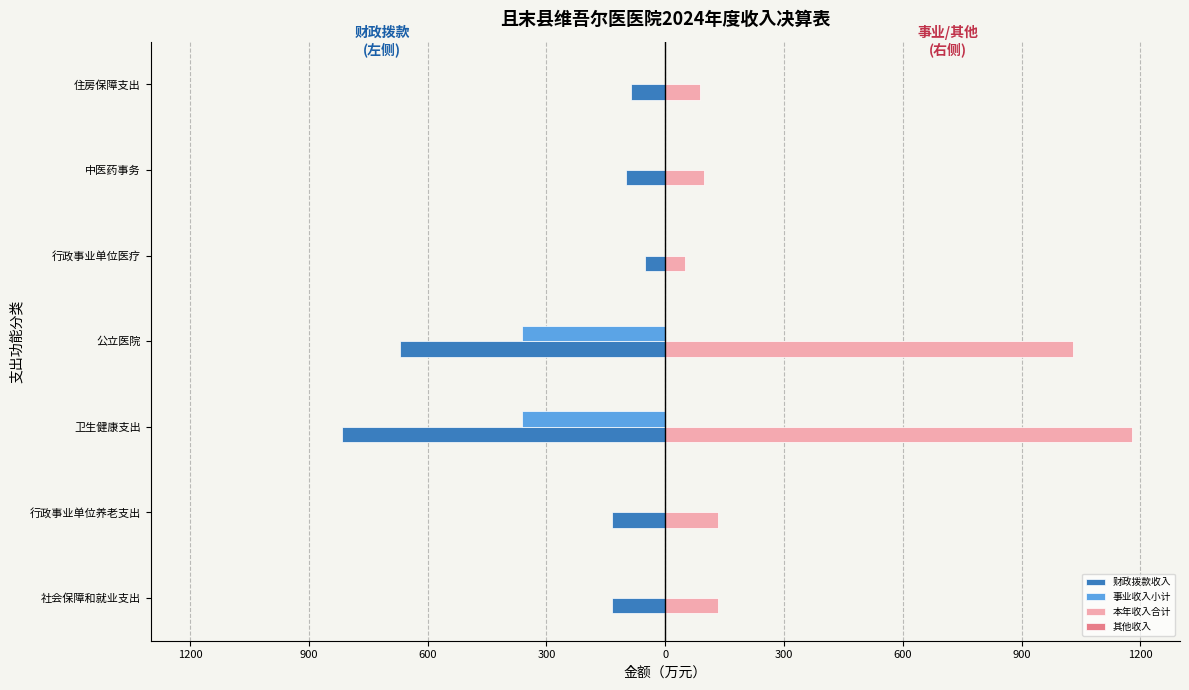

Does the chart contain stacked bars?

No